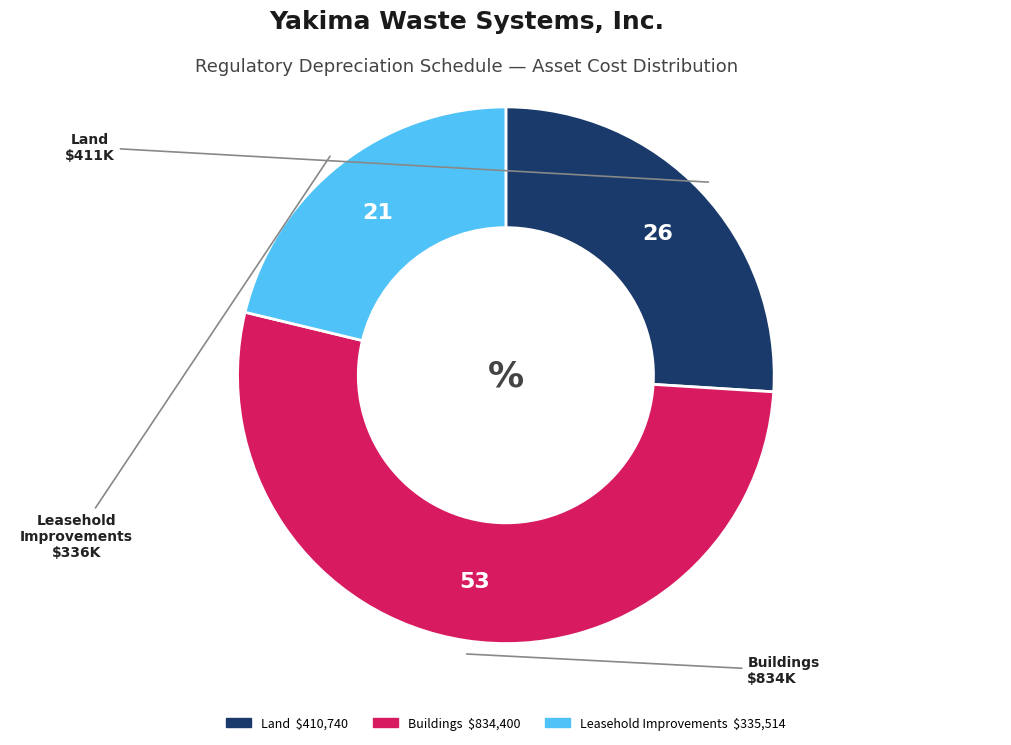

Does any single category account for the majority?

Yes